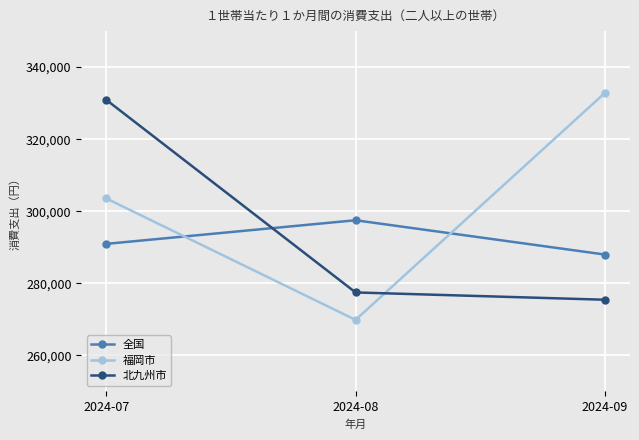

List the labels in order of 北九州市 value, largest first.

2024-07, 2024-08, 2024-09